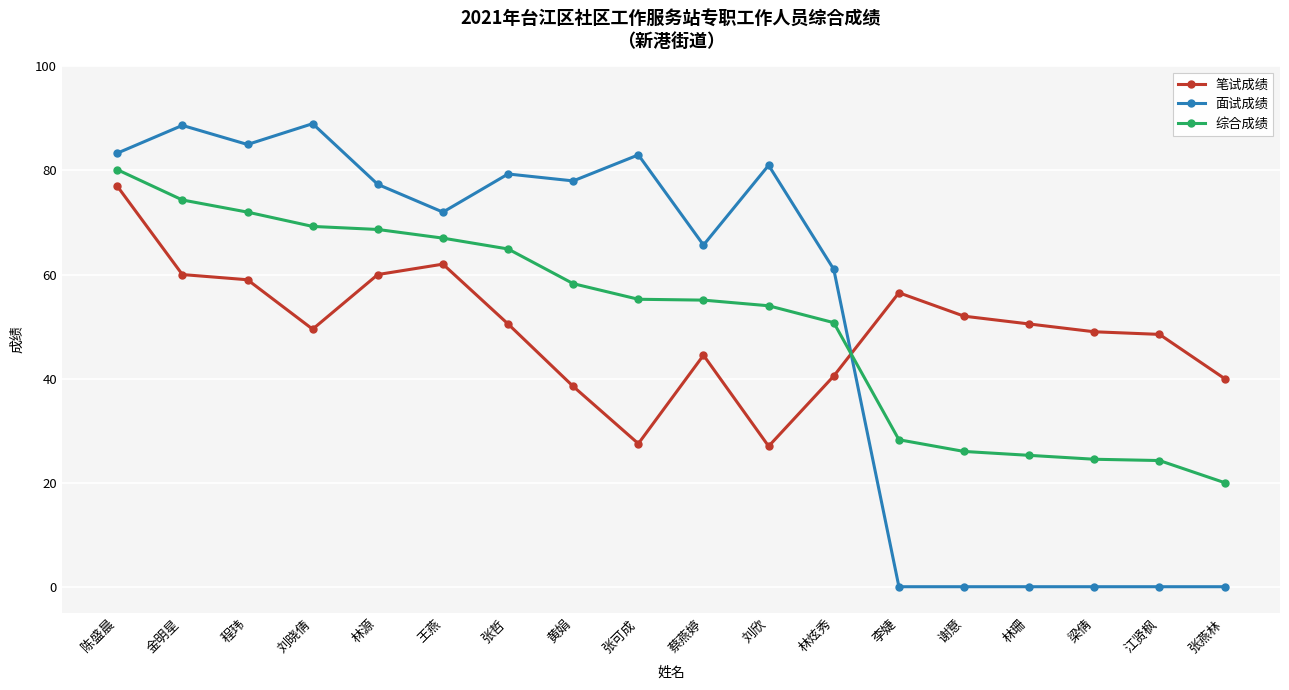

What is the total value across all series at 陈盛晨?

240.5